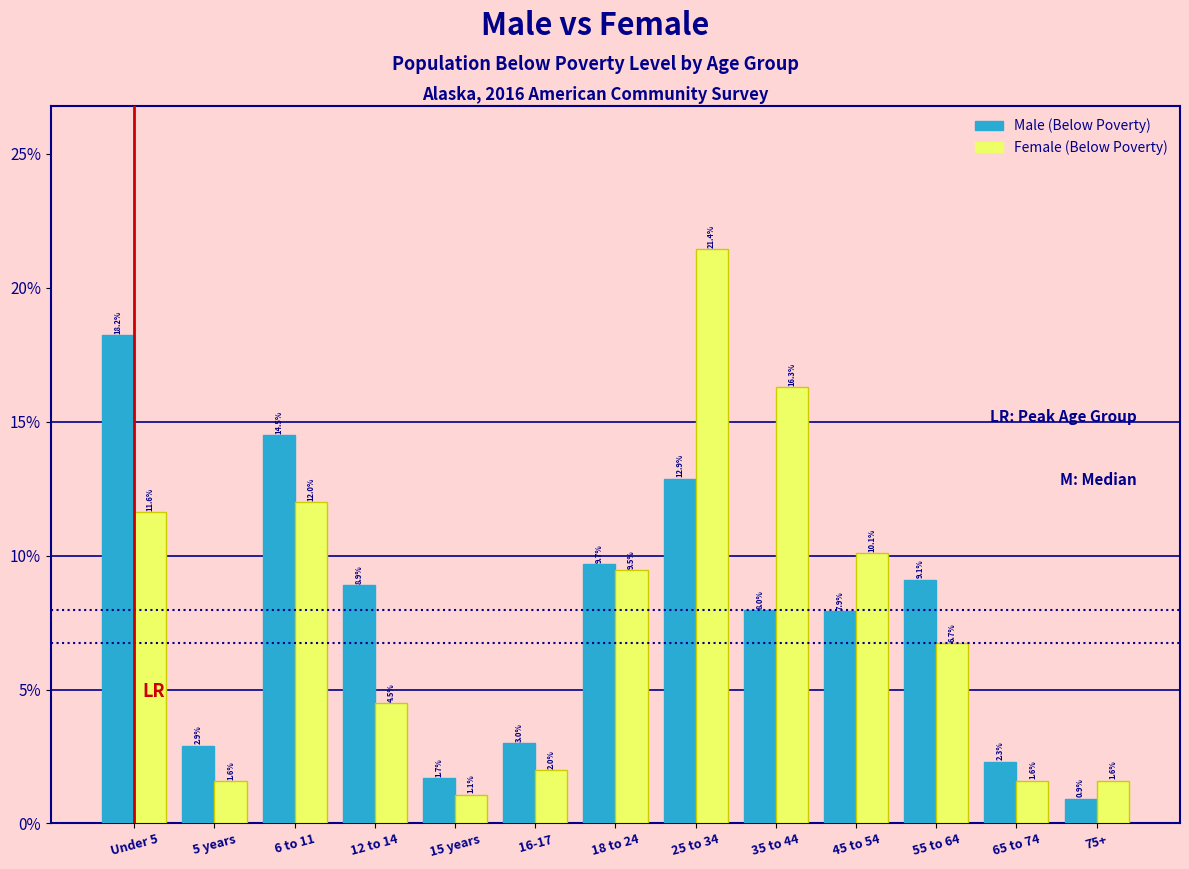

Reading left to right, transcribe all the data shown in this chart.

Male (Below Poverty): 18.2	2.9	14.5	8.9	1.7	3.0	9.7	12.9	8.0	7.9	9.1	2.3	0.9
Female (Below Poverty): 11.6	1.6	12.0	4.5	1.1	2.0	9.5	21.4	16.3	10.1	6.7	1.6	1.6